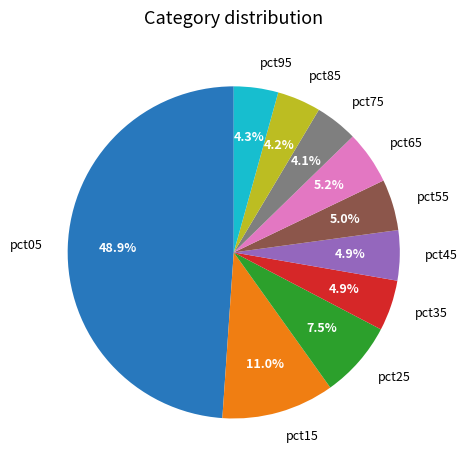

Which has a higher value, pct45 or pct25?

pct25